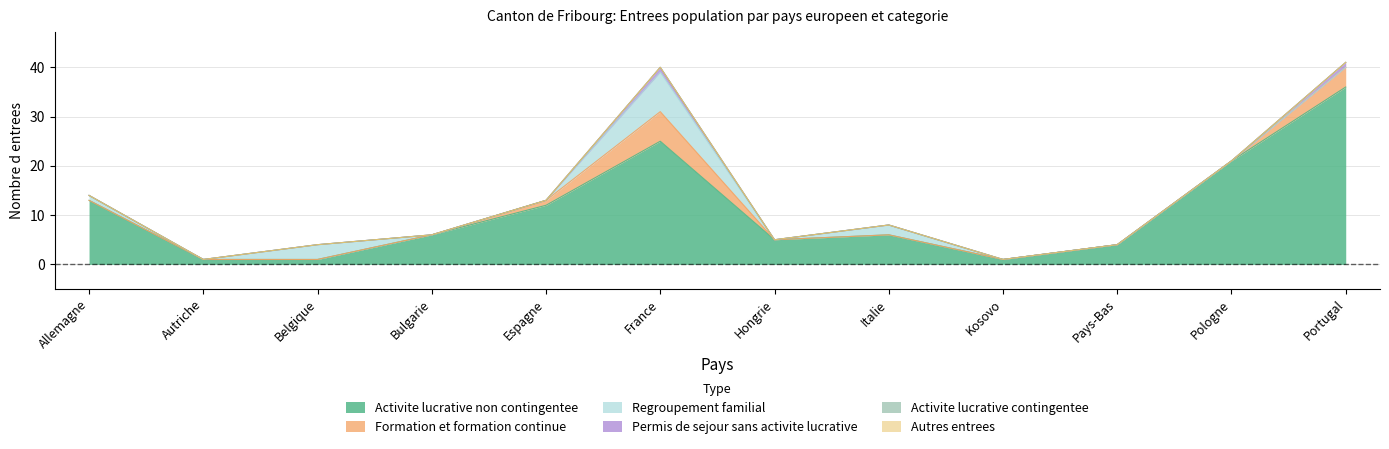

What is the value of the Activite lucrative non contingentee point at the 10th from the left?

4